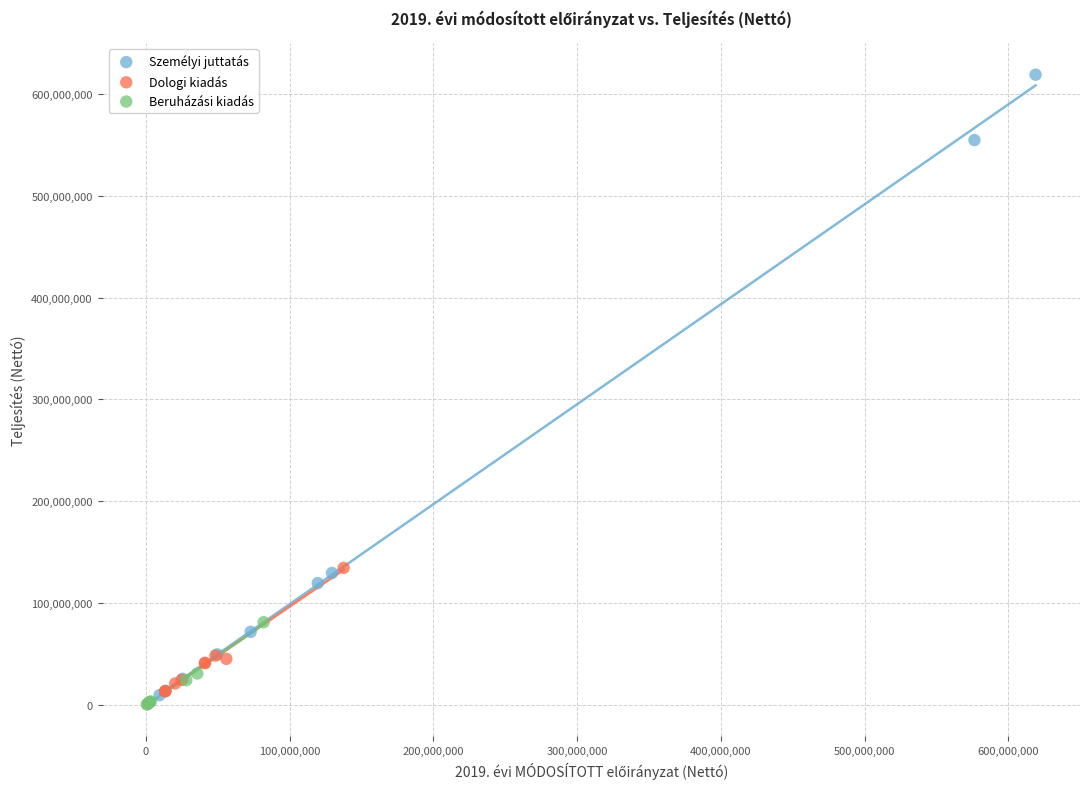

Which series has the largest Y range (max minus min)?

Személyi juttatás